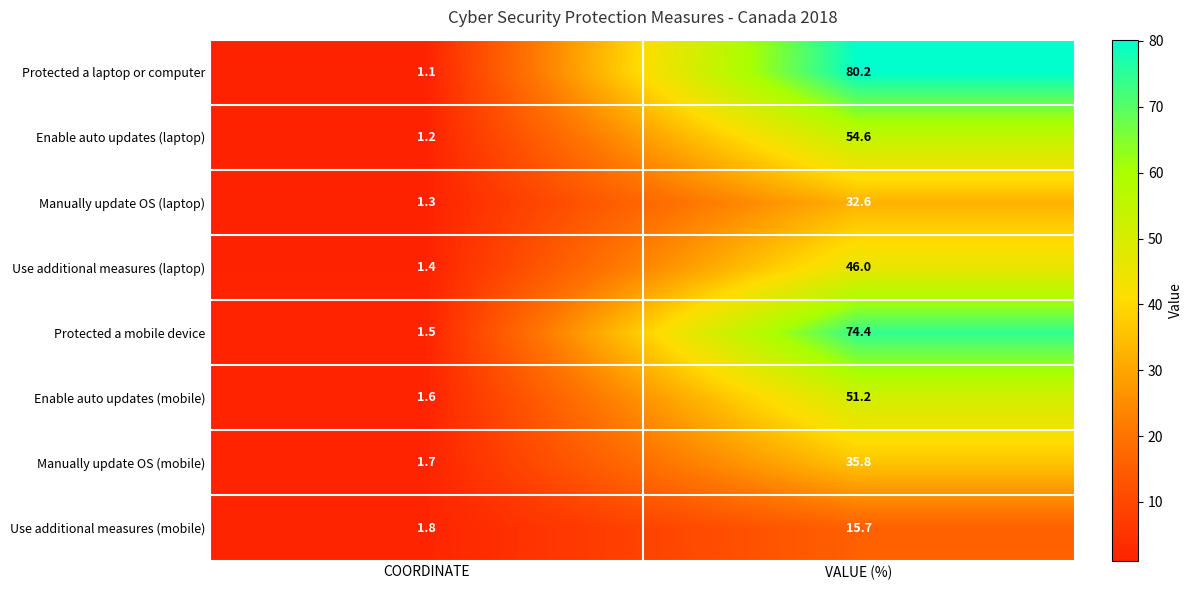

What is the sum of the Enable auto updates (mobile) values at VALUE (%) and COORDINATE?

52.8